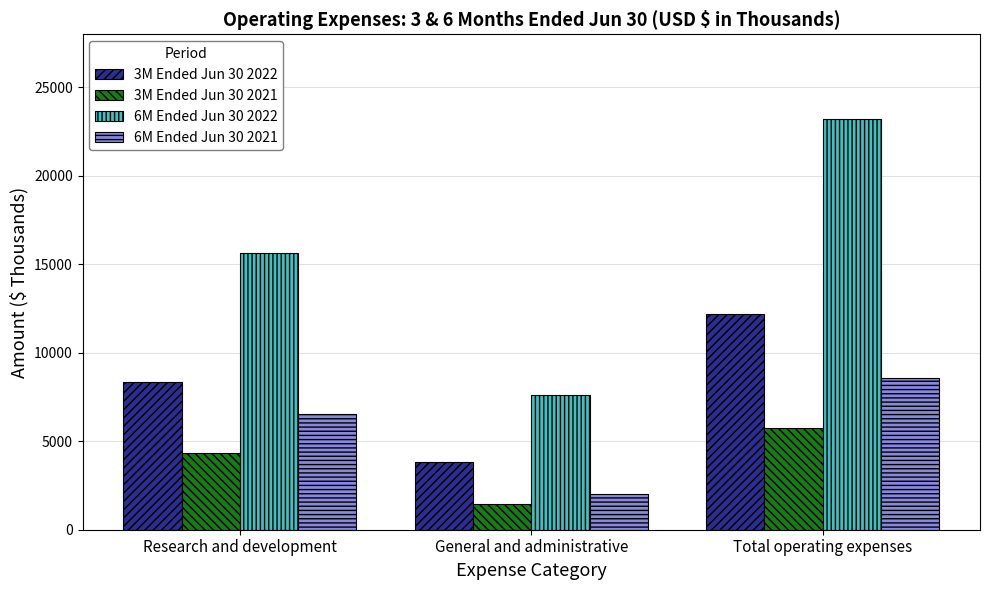

Which series changed the most between General and administrative and Total operating expenses?

6M Ended Jun 30 2022